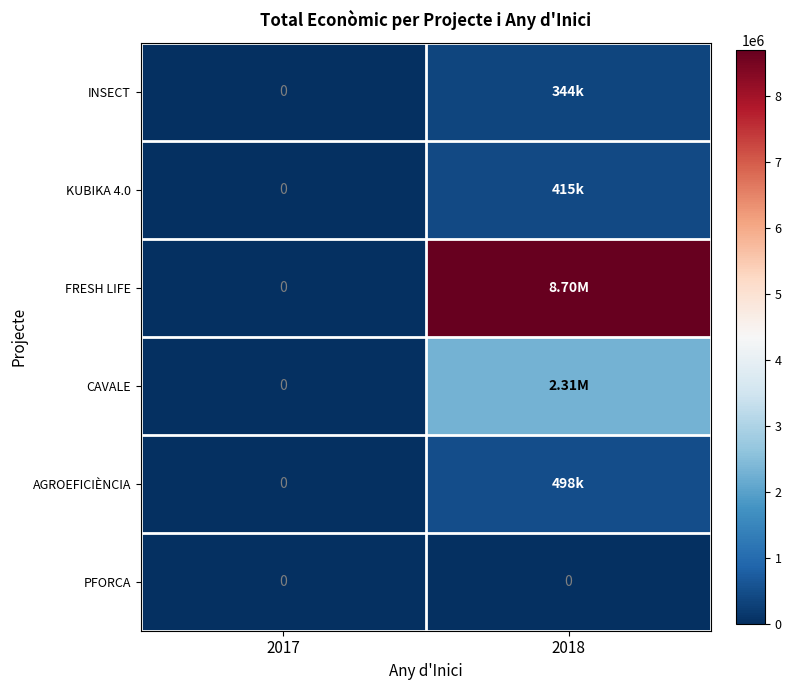

What is the difference between the AGROEFICIÈNCIA values at 2017 and 2018?

498488